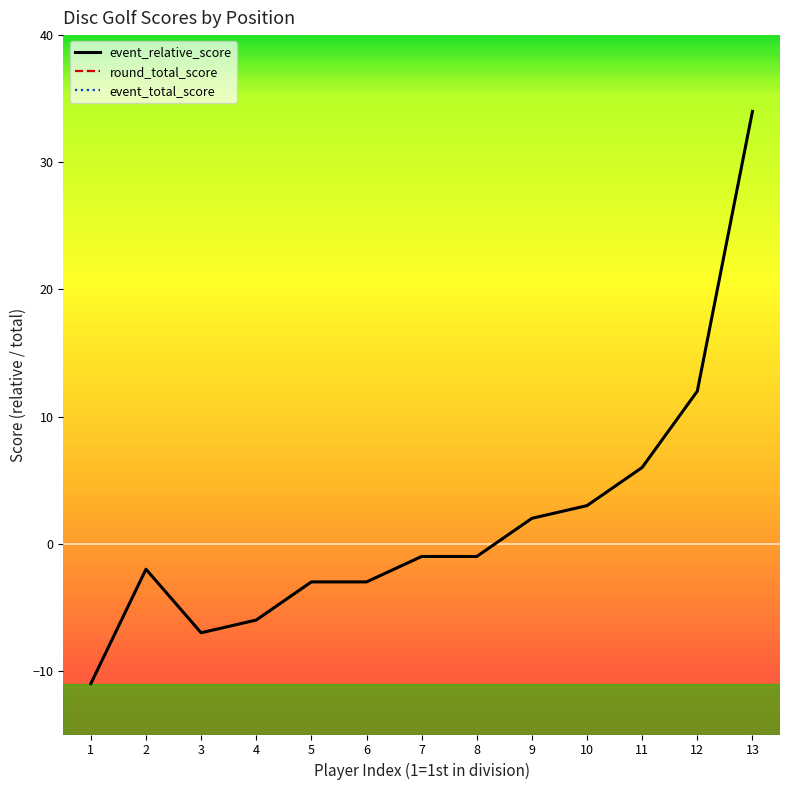

How many negative values does the event_relative_score series have?

8